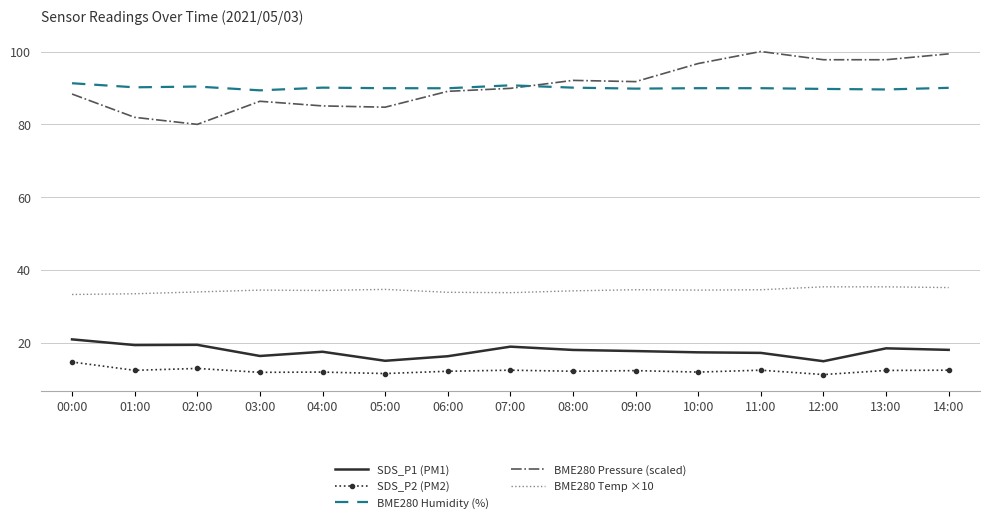

Rank the series by their maximum value, from highest to lowest.

BME280 Pressure (scaled), BME280 Humidity (%), BME280 Temp ×10, SDS_P1 (PM1), SDS_P2 (PM2)